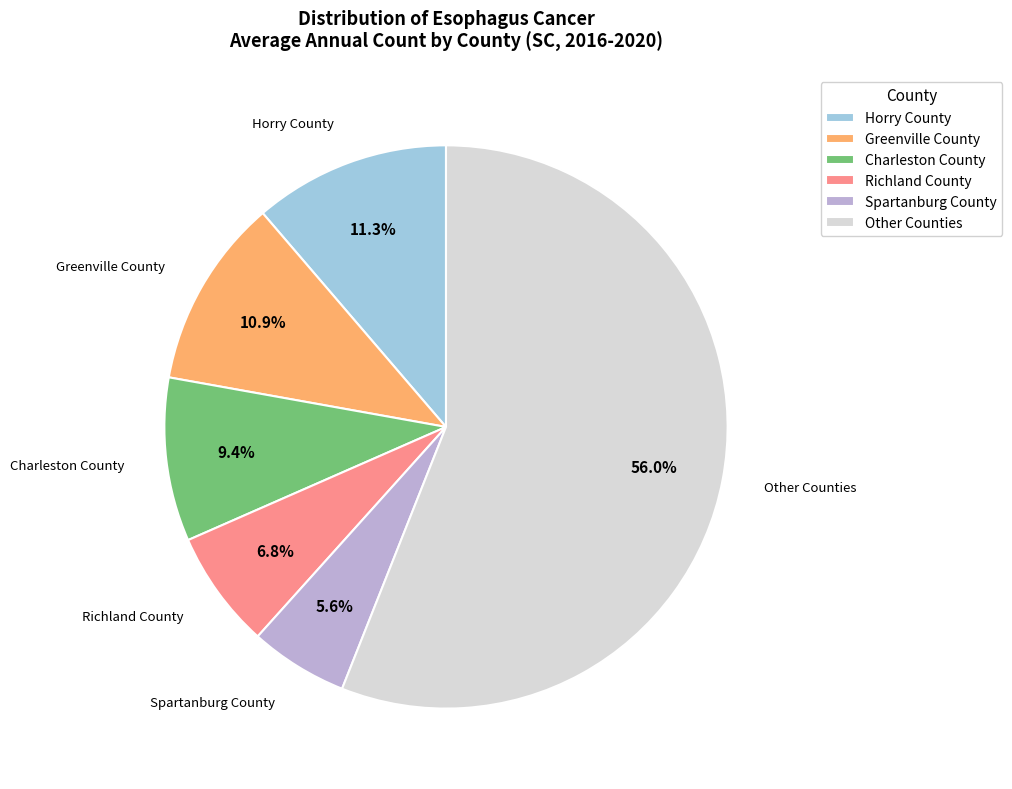

Which has a higher value, Charleston County or Other Counties?

Other Counties